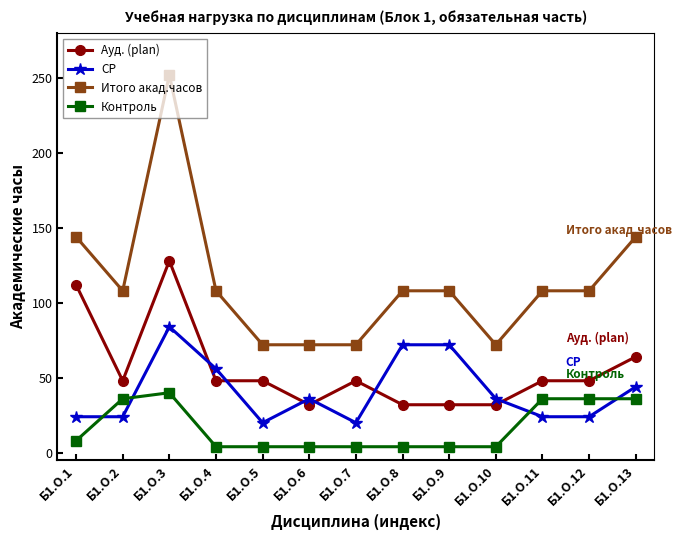

What is the difference between the second highest and second lowest values in the Ауд. (plan) series?

80